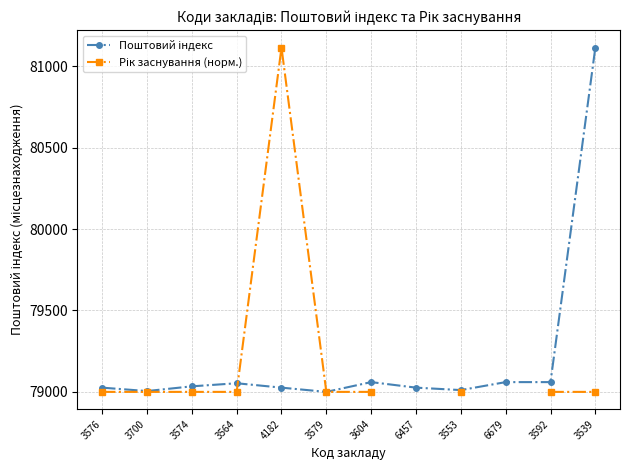

At which category does Рік заснування (норм.) reach its first local peak?

4182